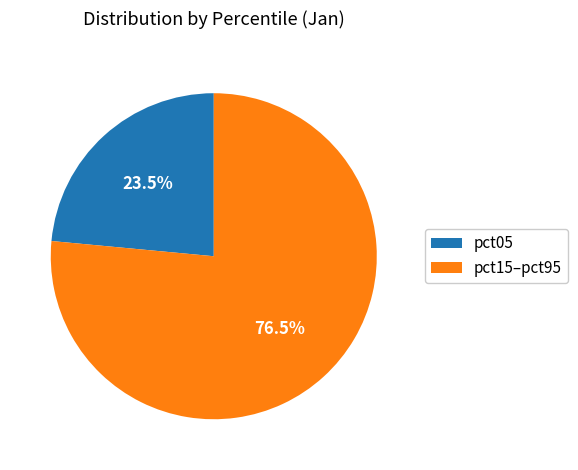

What percentage is NOT represented by pct15–pct95?

23.5%